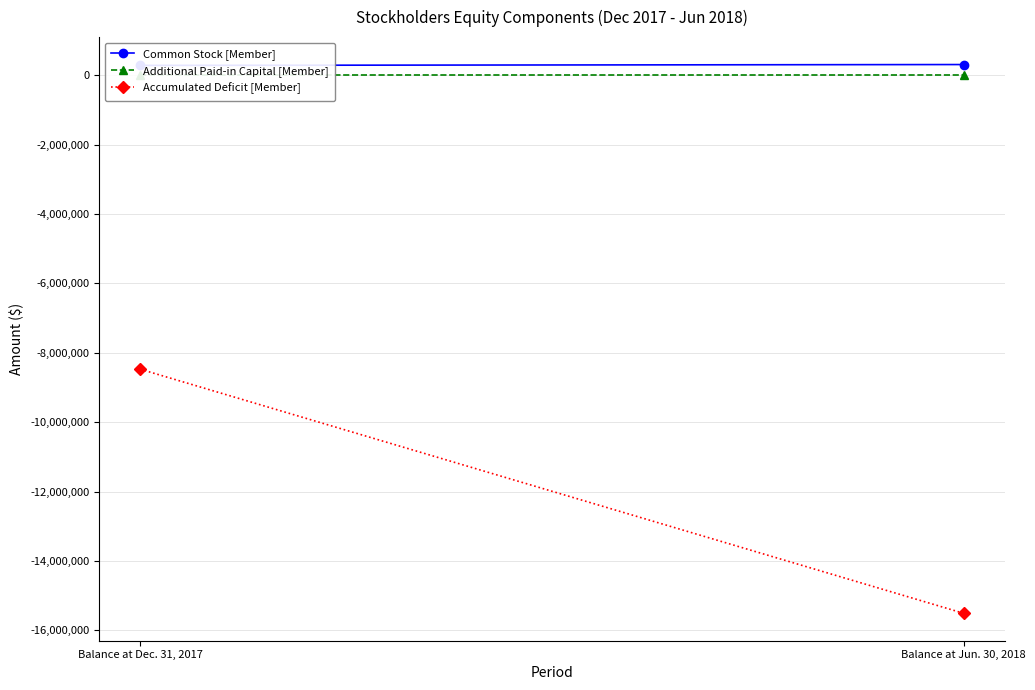

Is it true that Common Stock [Member] equals 164097 at Balance at Dec. 31, 2017?

False